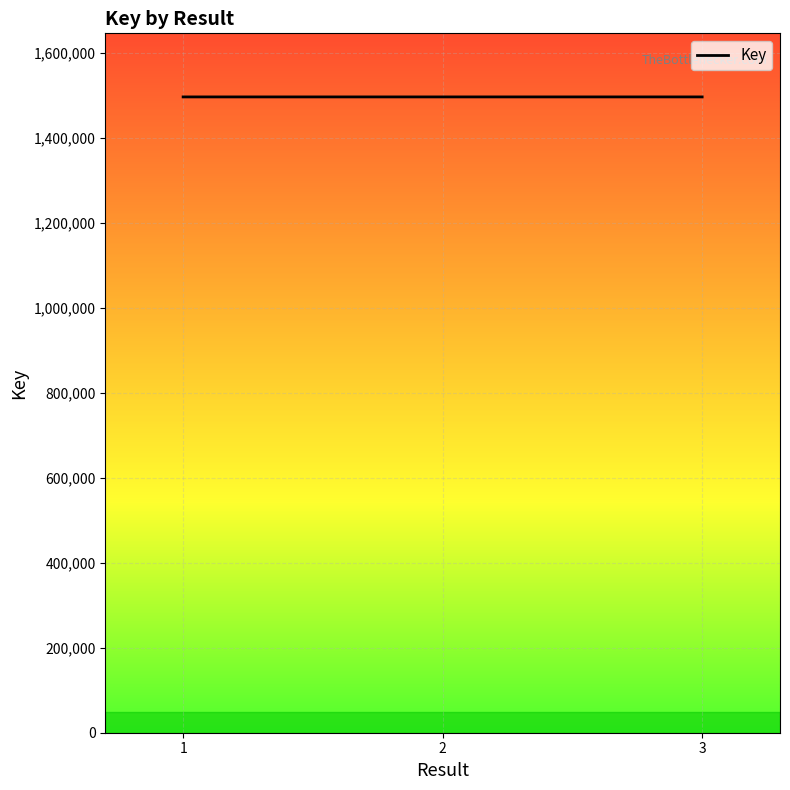

What is the smallest value displayed?

1496961